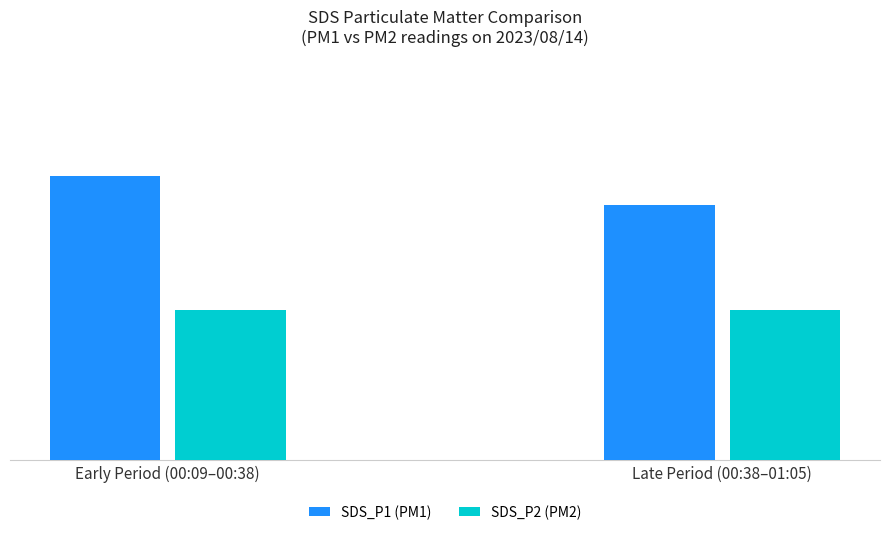

Which category has the highest value in the SDS_P1 (PM1) series?

Early Period (00:09–00:38)